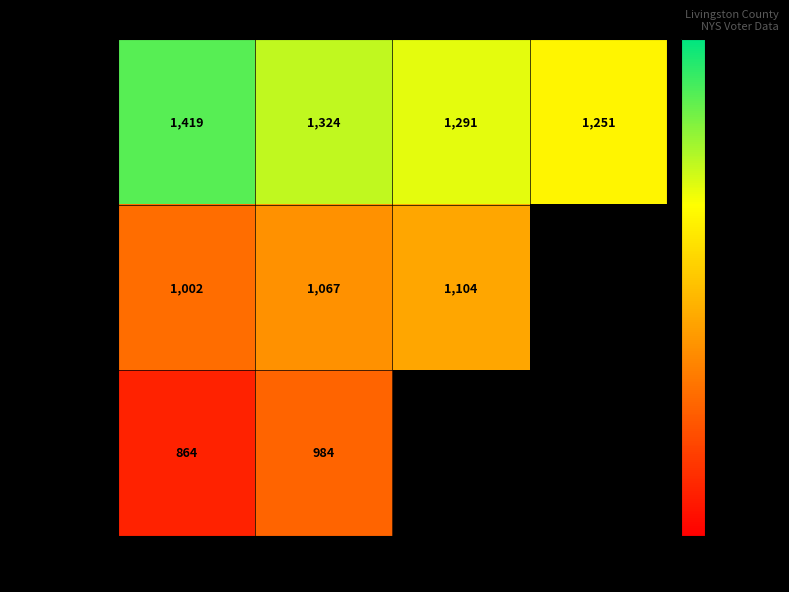

What is the sum of the AVON values at 000001 and 000003?

2710